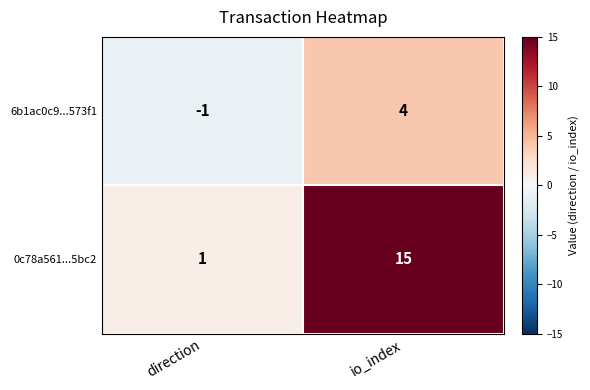

Where is 0c78a561...5bc2 nearest to the value 8?

direction